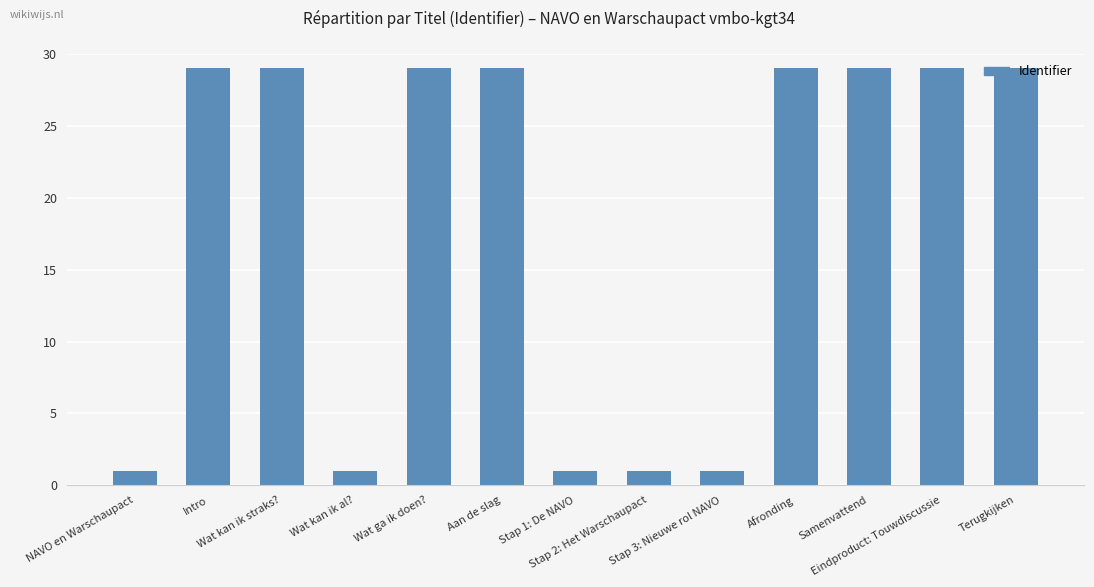

Approximately how many times larger is the value at Aan de slag compared to Wat ga ik doen??

1.0